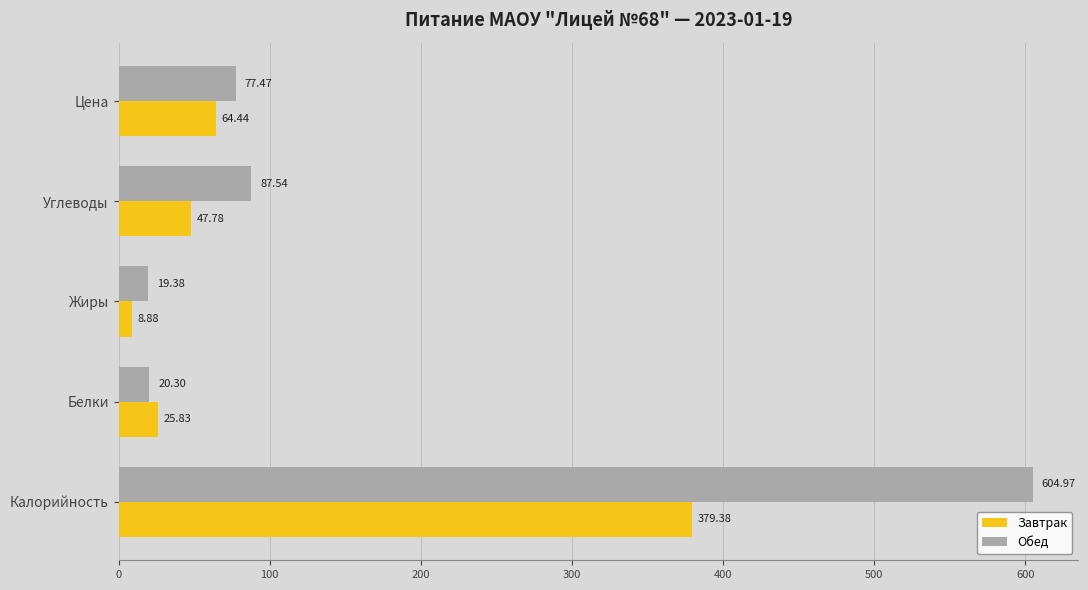

At which label is Завтрак closest to 194?

Цена